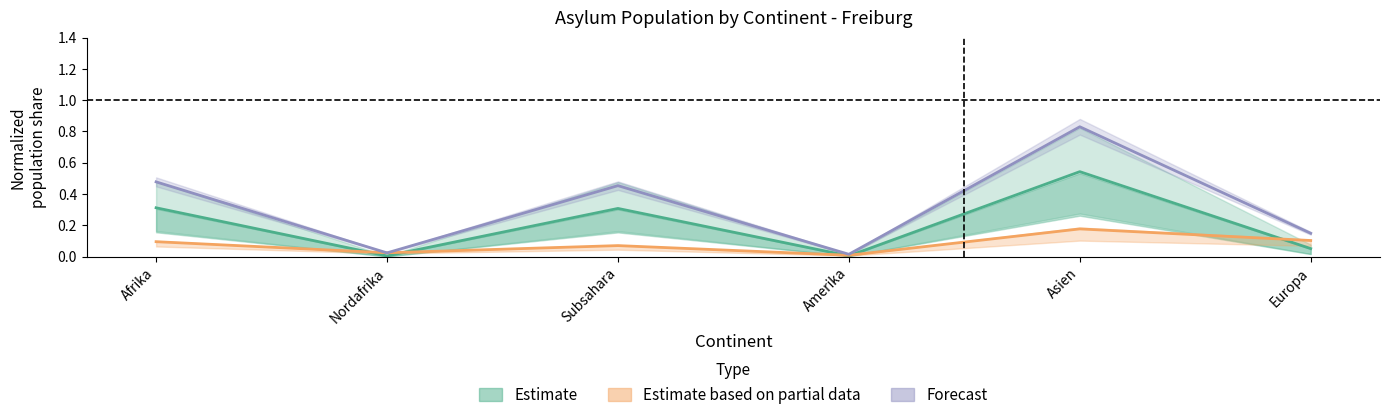

What is the total value across all series at Asien?

1.5